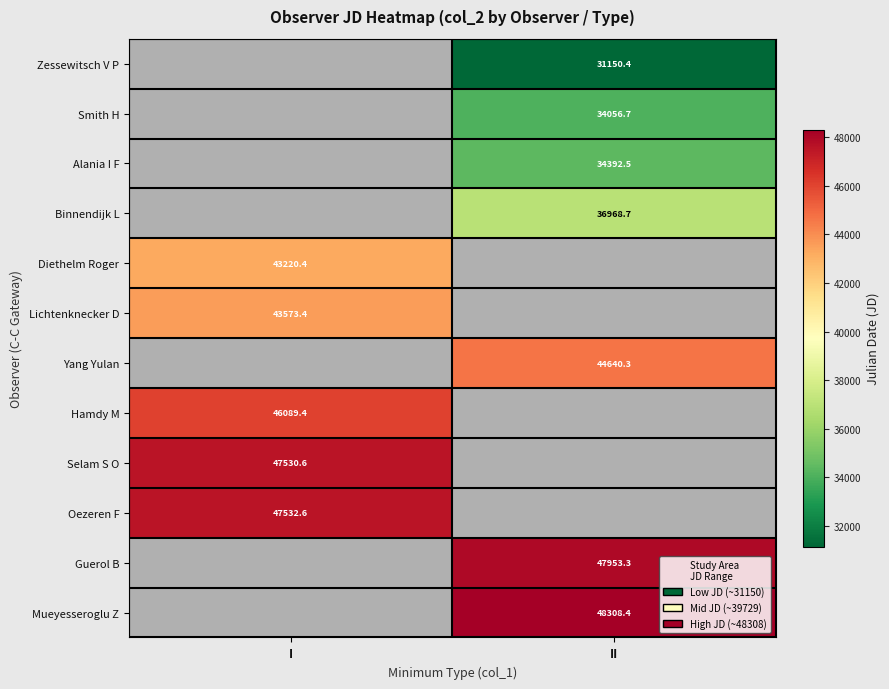

Is the value of Lichtenknecker D at I greater than the value of Alania I F at II?

Yes